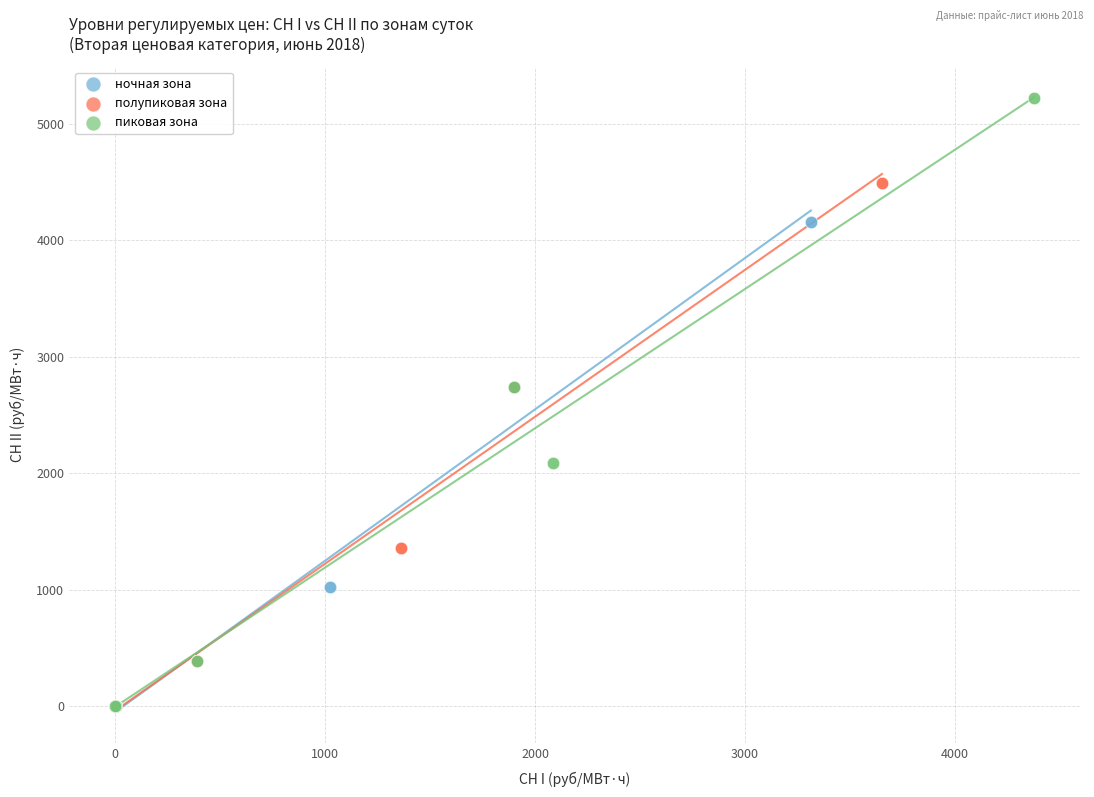

Which series has the largest Y range (max minus min)?

пиковая зона